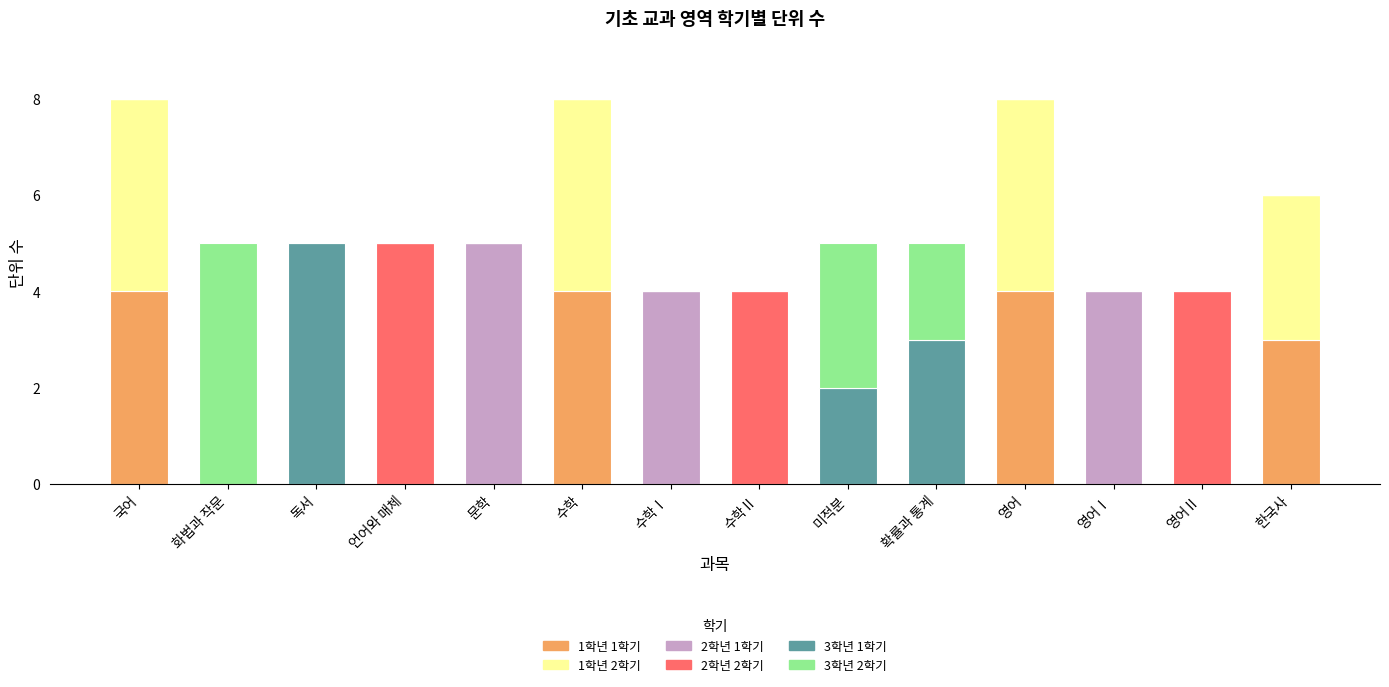

What is the total value across all series at 영어Ⅱ?

4